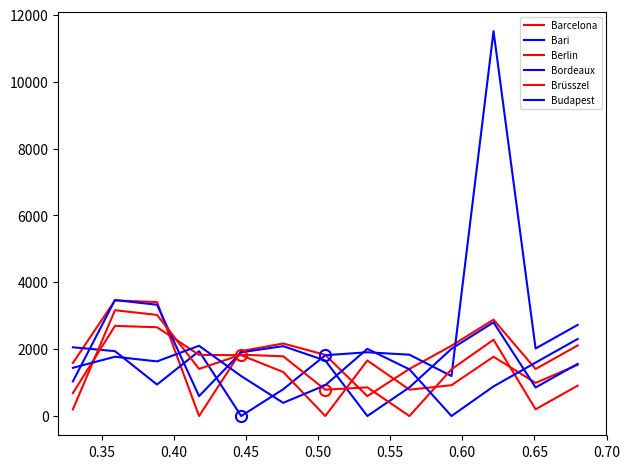

Does the chart have visible grid lines?

No